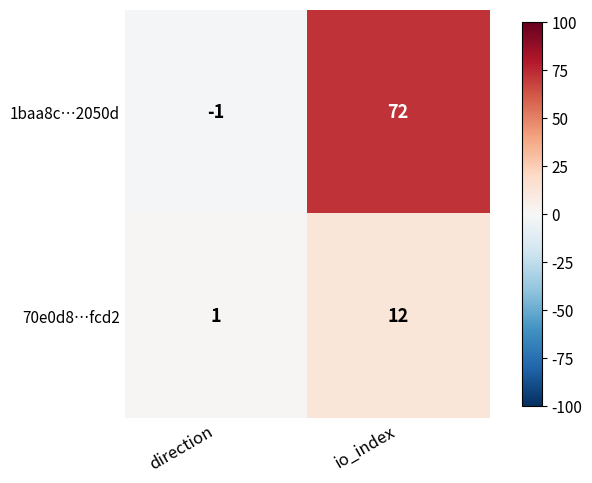

Between direction and io_index, which series saw the biggest shift?

1baa8c…2050d